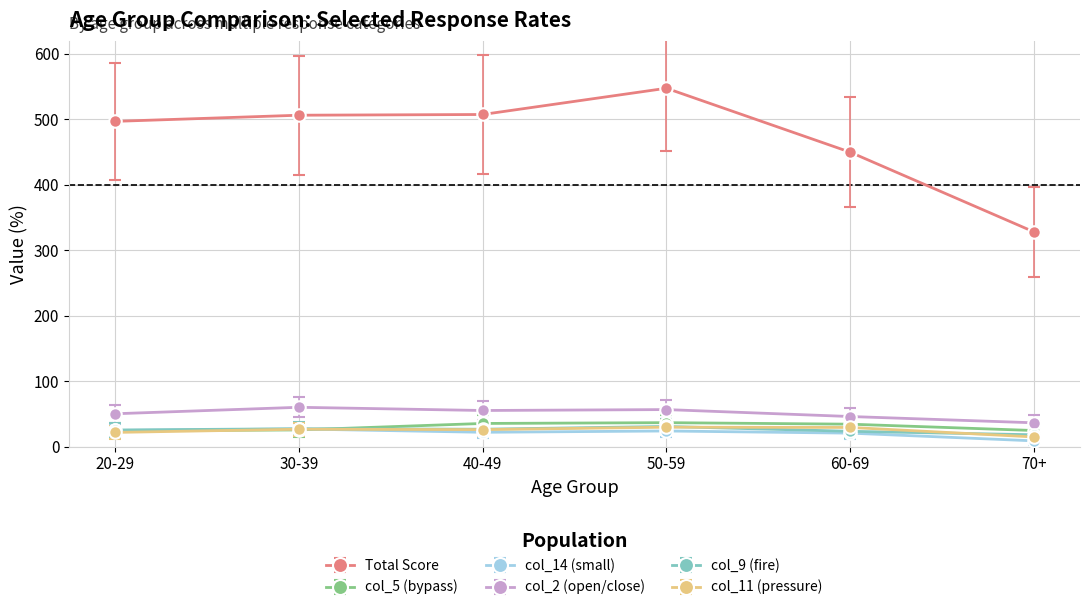

True or false: col_11 (pressure) and col_2 (open/close) cross at least once.

False